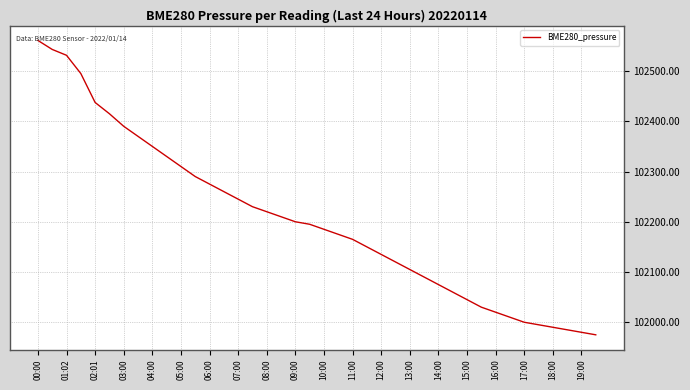

What is the difference between the maximum and minimum values?

585.9